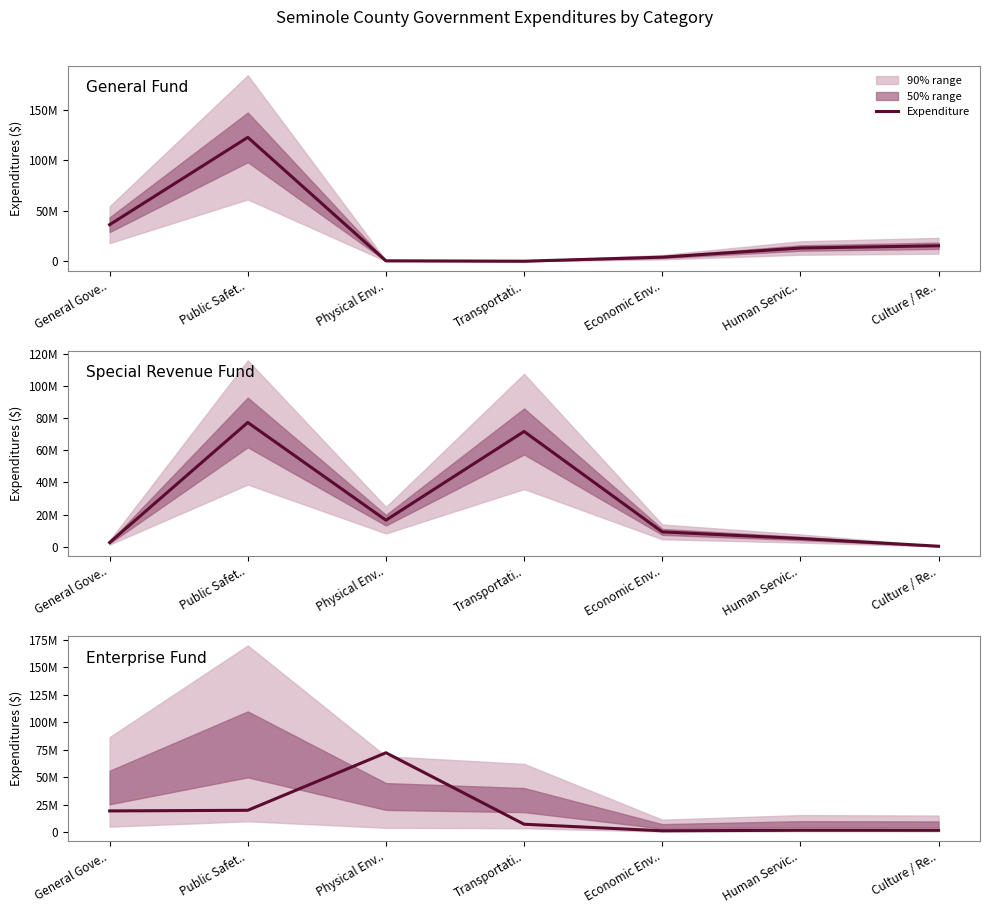

What is the total value across all series at Human Servic..?

20218239.8